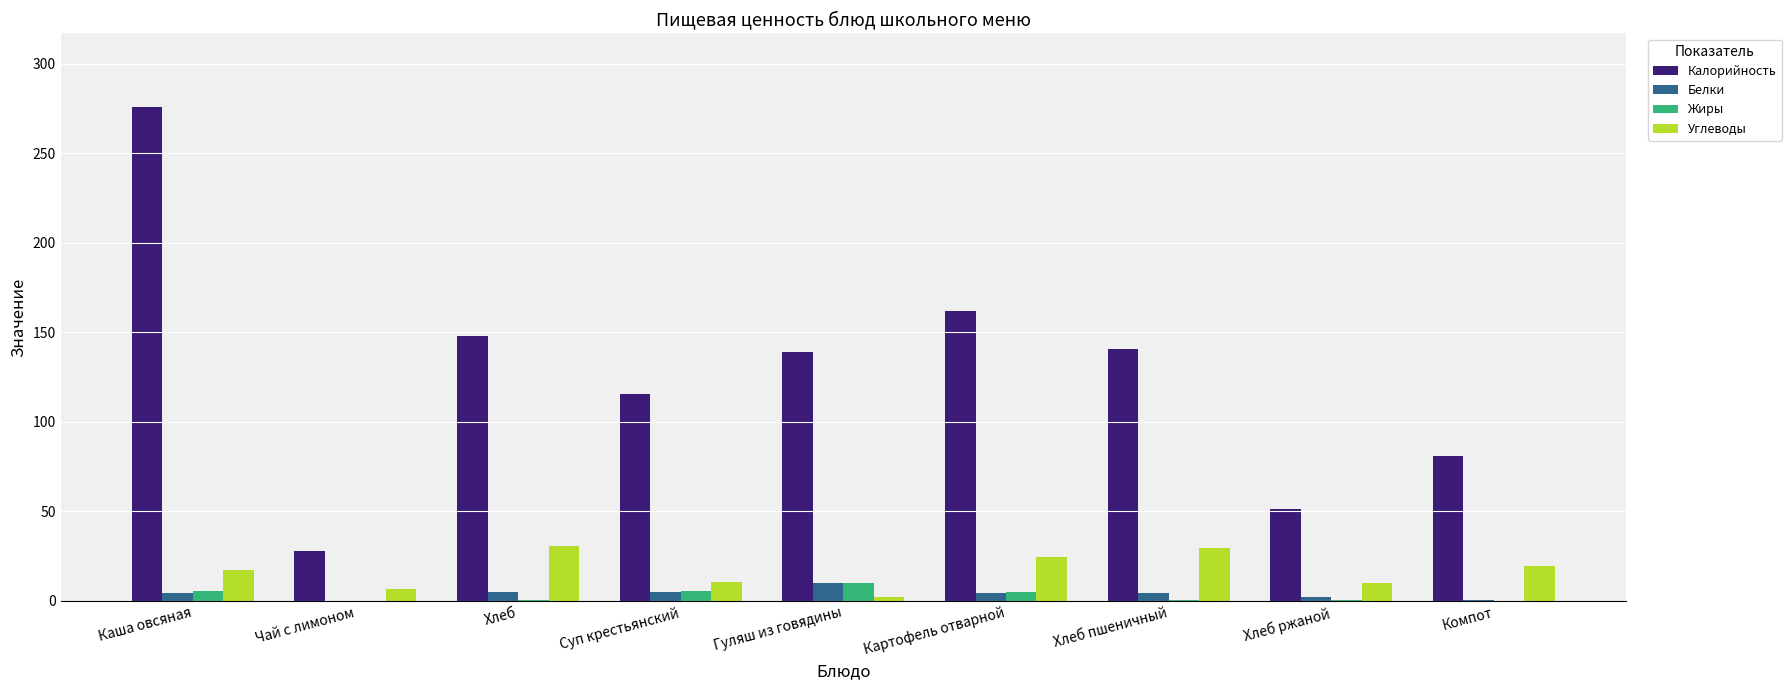

Are the bars horizontal?

No